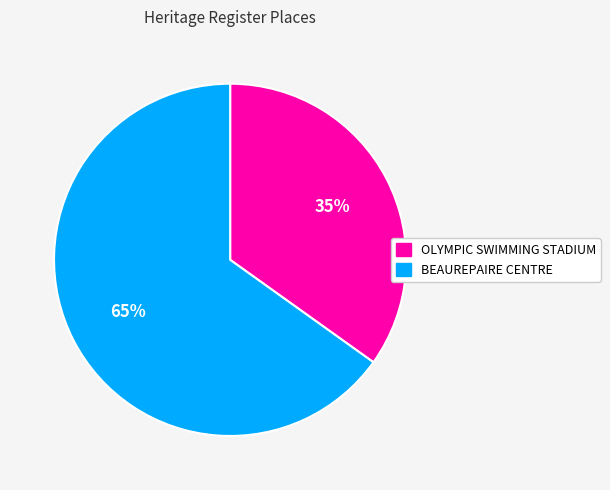

Is there a majority slice in this chart?

Yes